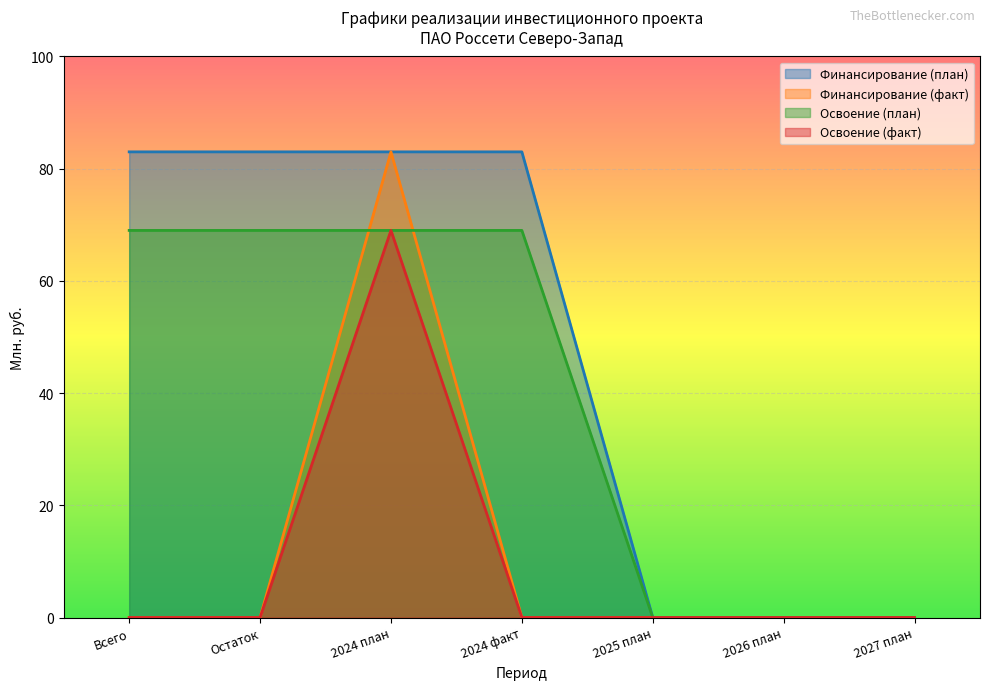

What position from the left is 2027 план?

7